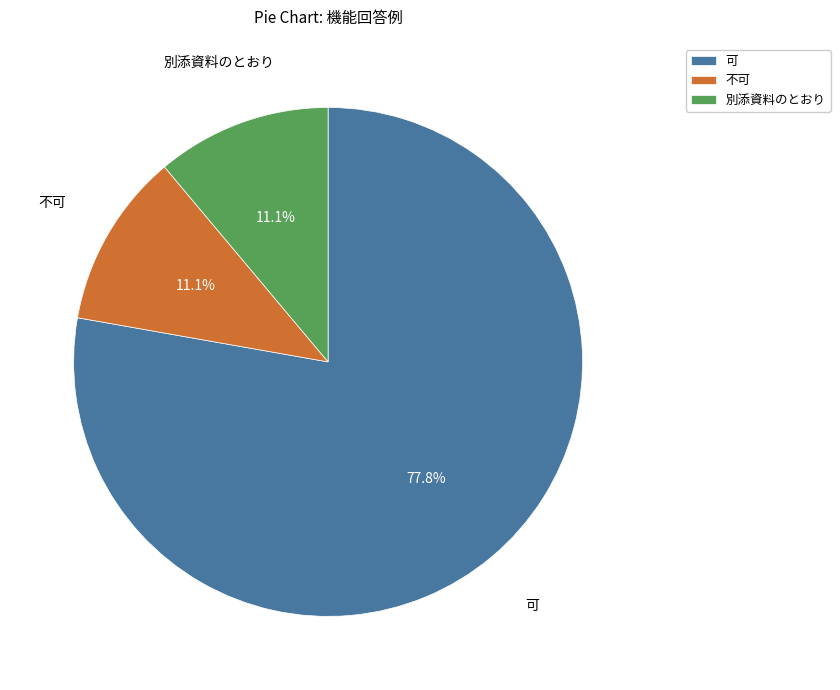

To the nearest percent, what is the combined percentage of 不可 and 可?

89%